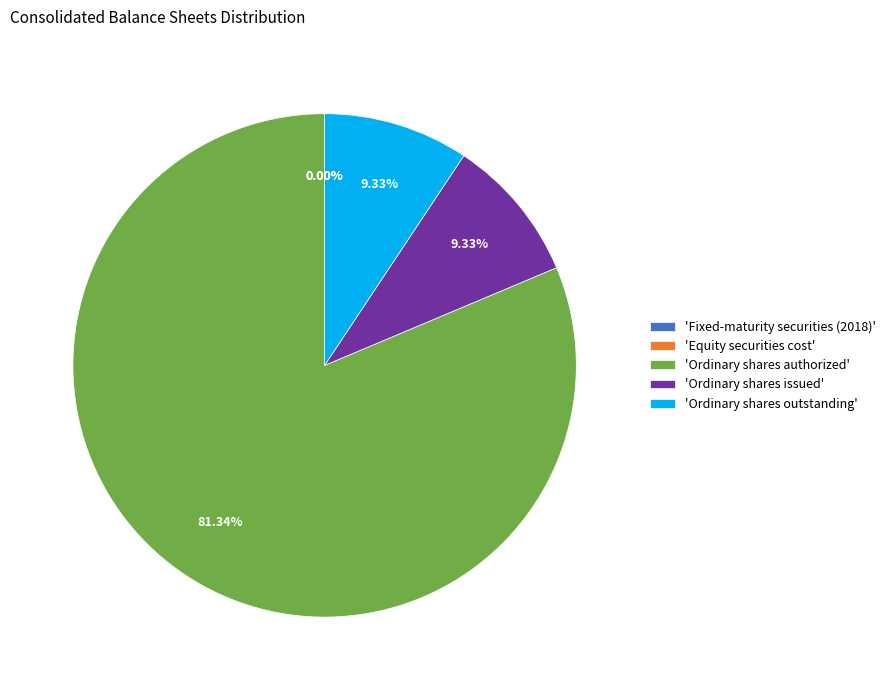

Which slice is the largest?

'Ordinary shares authorized'